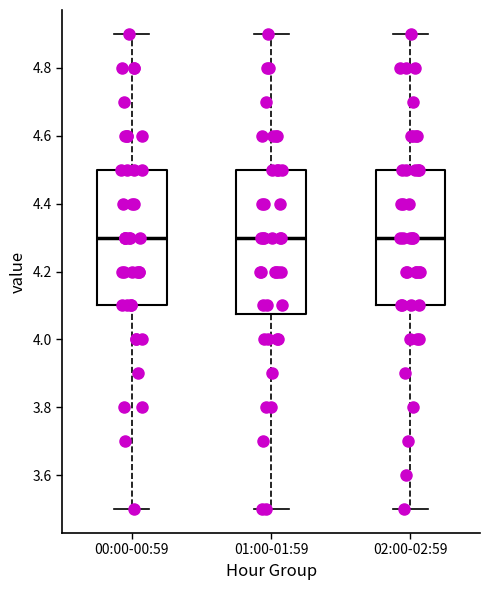

Reading left to right, read every box against the y-axis: the position of its median line, the range the box covers, and the ends of its whiskers. The values are not printed on the chart, so give them approximately, as read against the axis.

00:00-00:59: median 4.30, box 4.10 to 4.50, whiskers 3.50 to 4.90
01:00-01:59: median 4.30, box 4.08 to 4.50, whiskers 3.50 to 4.90
02:00-02:59: median 4.30, box 4.10 to 4.50, whiskers 3.50 to 4.90